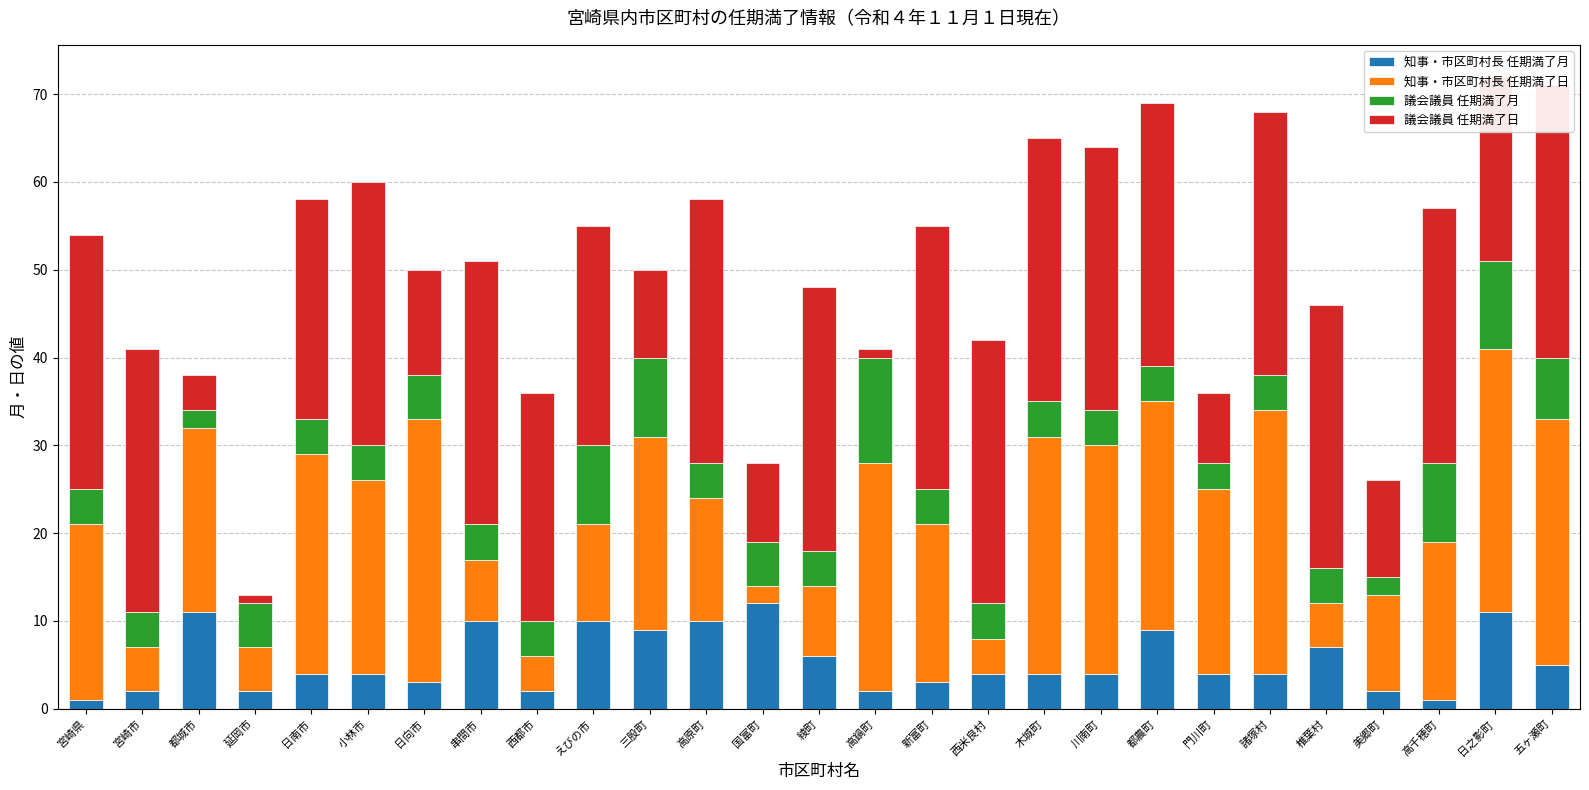

How many categories are shown in the chart?

27